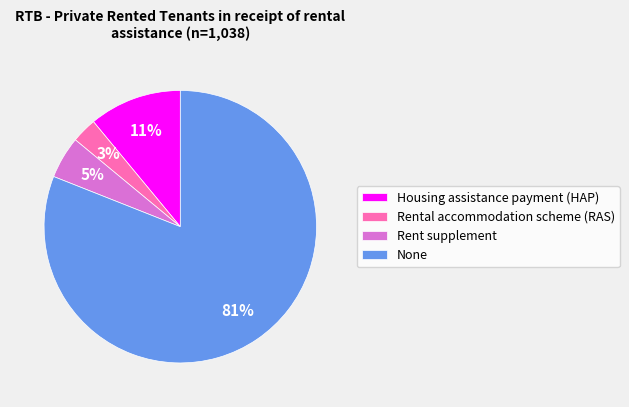

To the nearest percent, what is the combined percentage of Housing assistance payment (HAP) and Rent supplement?

16%